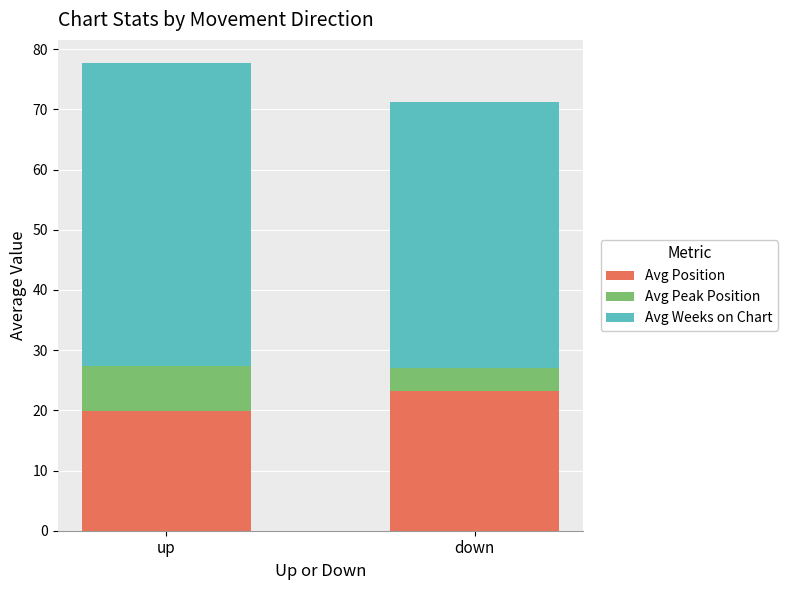

What is the difference between the maximum and minimum values in the Avg Position series?

3.4